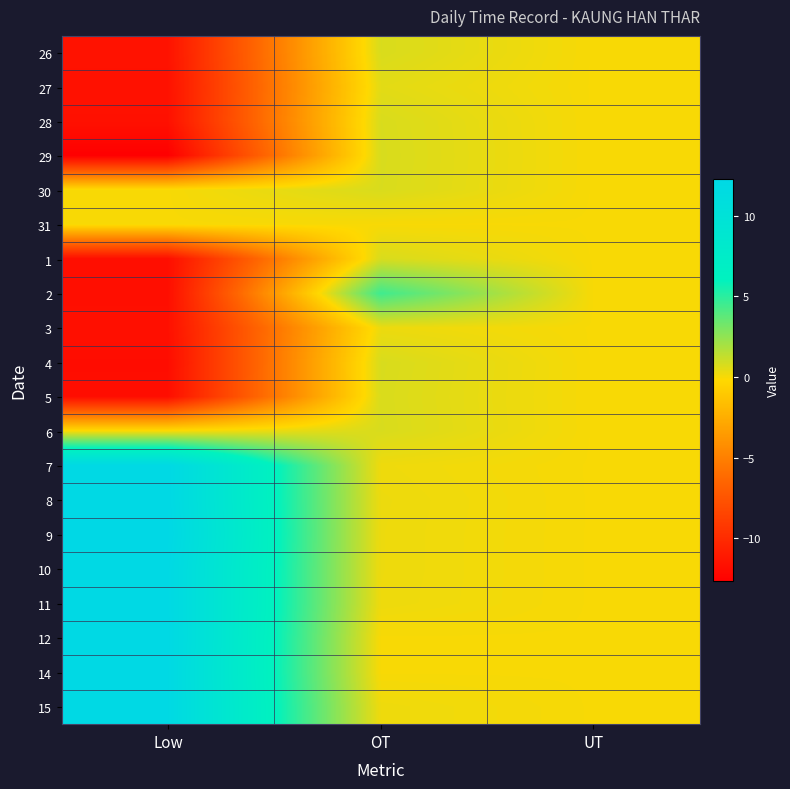

What is the smallest value displayed?

-12.7